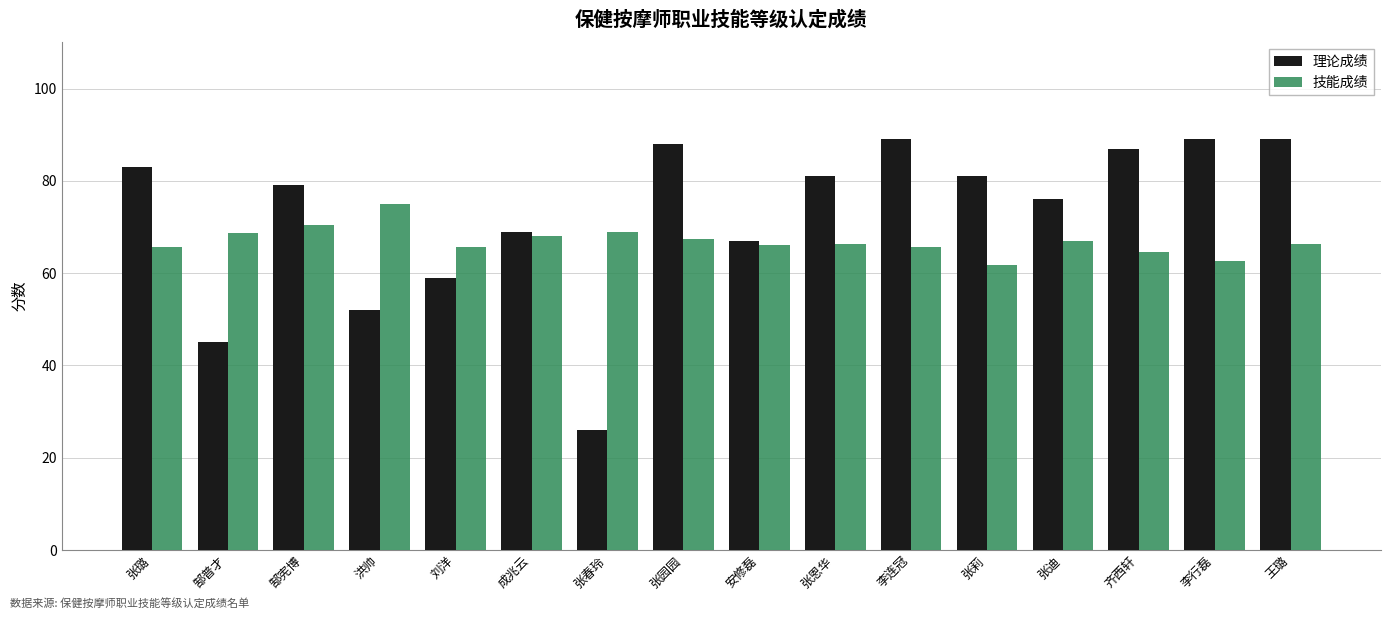

What position from the left is 洪帅?

4